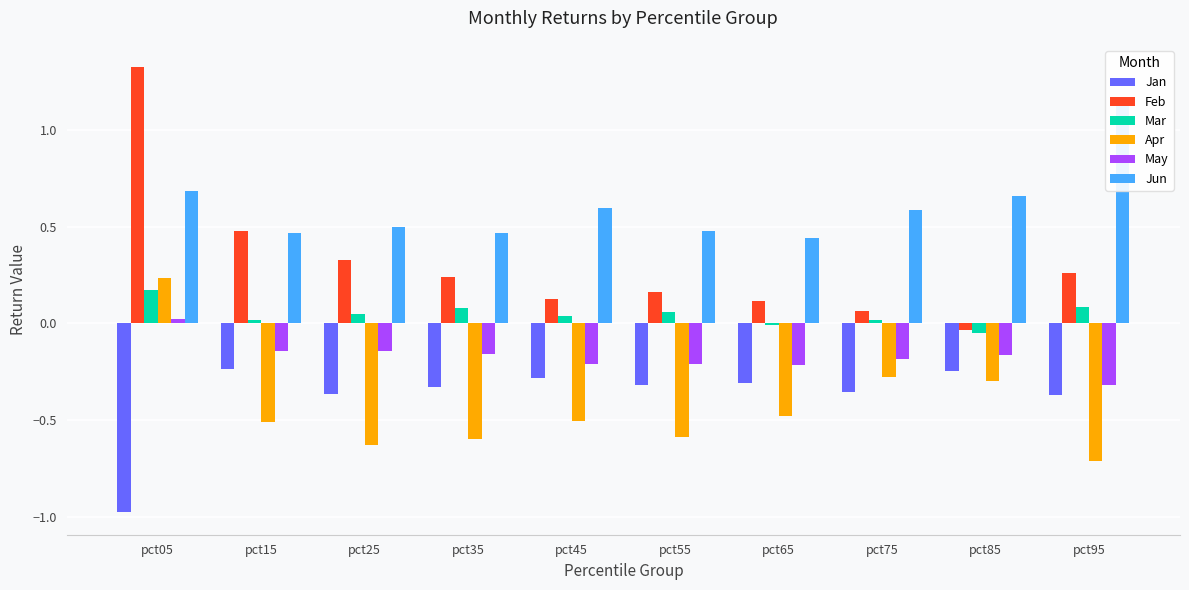

What is the total value across all series at pct75?

-0.1